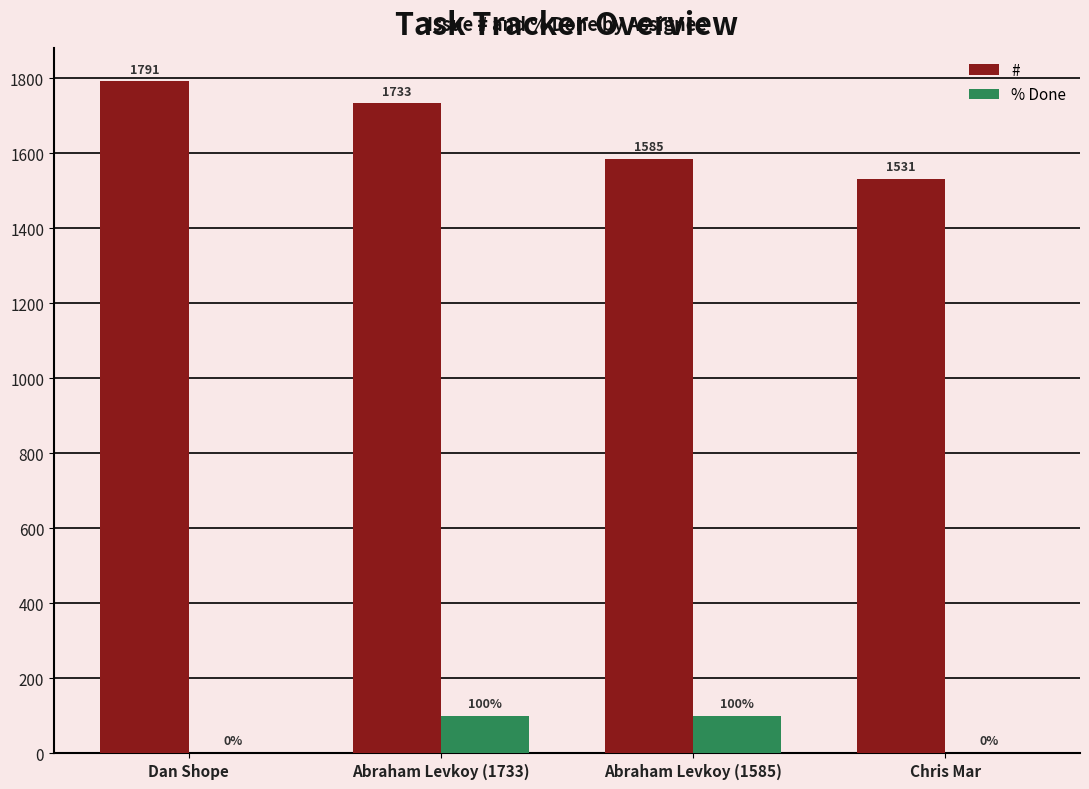

What is the sum of all % Done values?

200